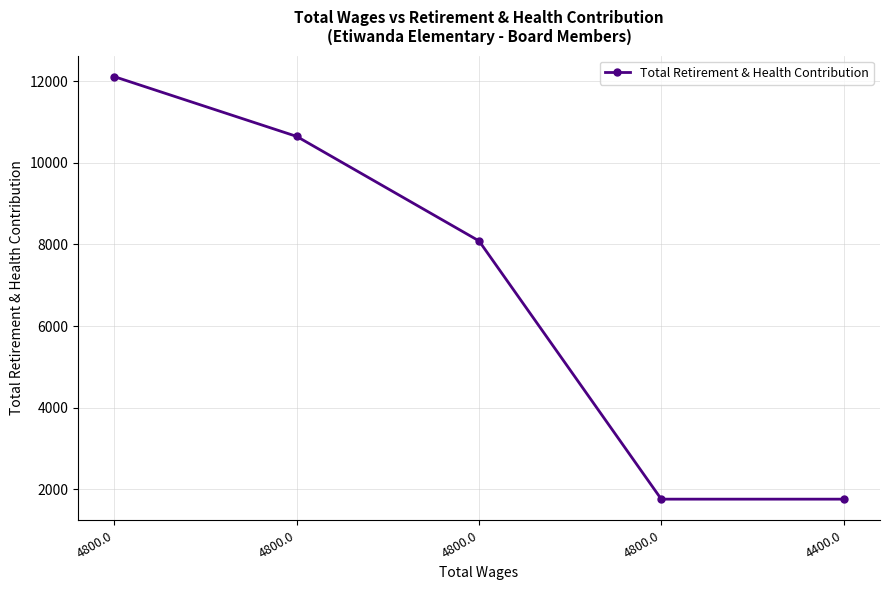

Reading right to left, extract all data points from this chart.

1759	1759	8086	10646	12110